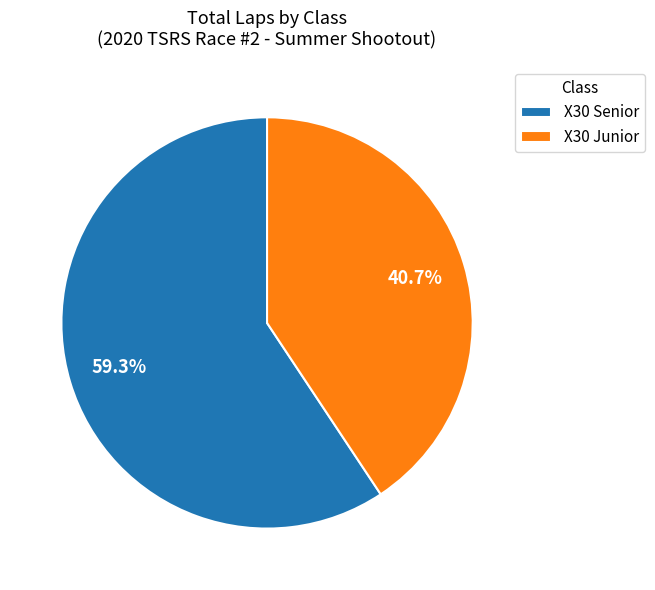

What is the largest slice in the pie chart?

X30 Senior